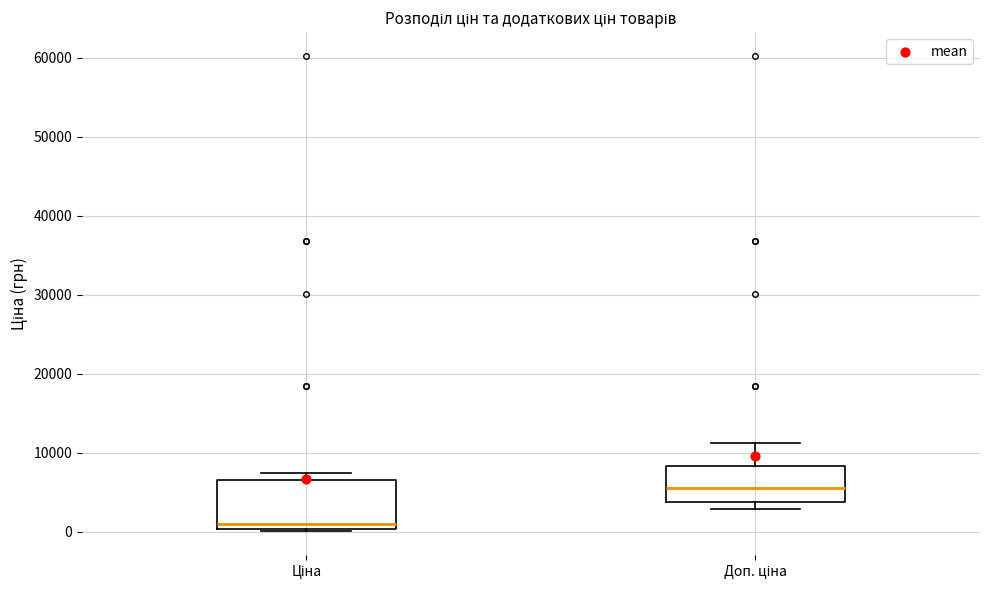

Which box is the tallest, from its lower edge to its upper edge?

Ціна